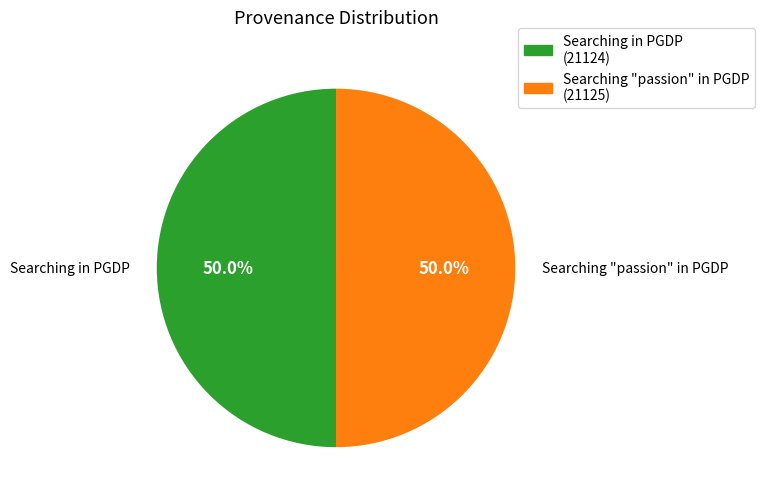

How many segments does this pie chart have?

2